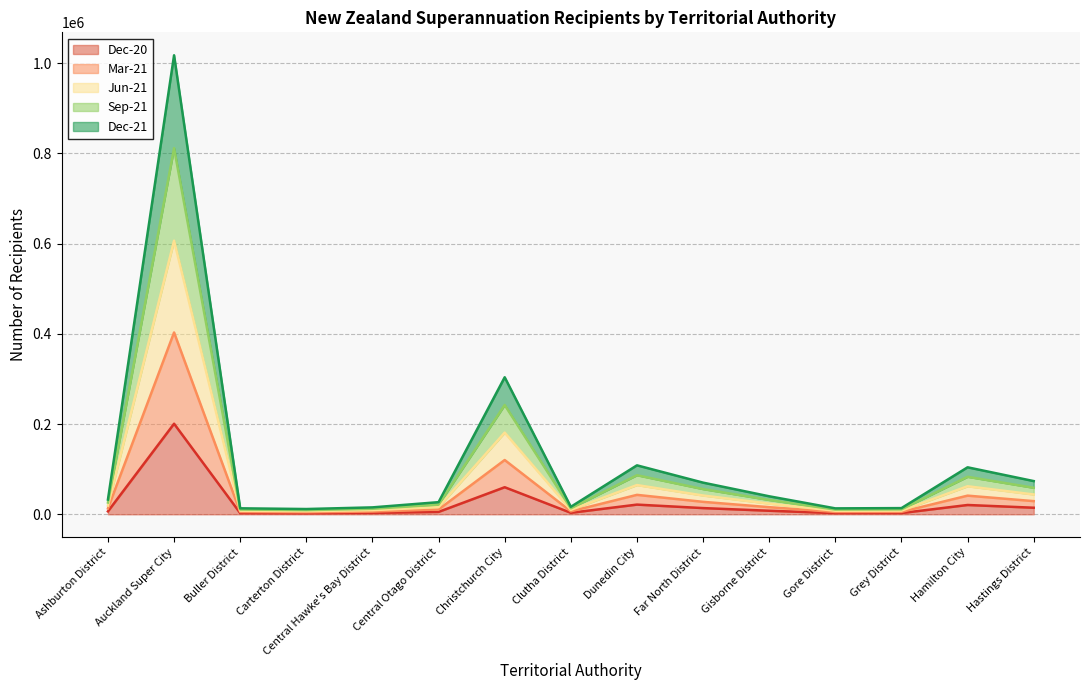

True or false: Jun-21 and Mar-21 cross at least once.

False